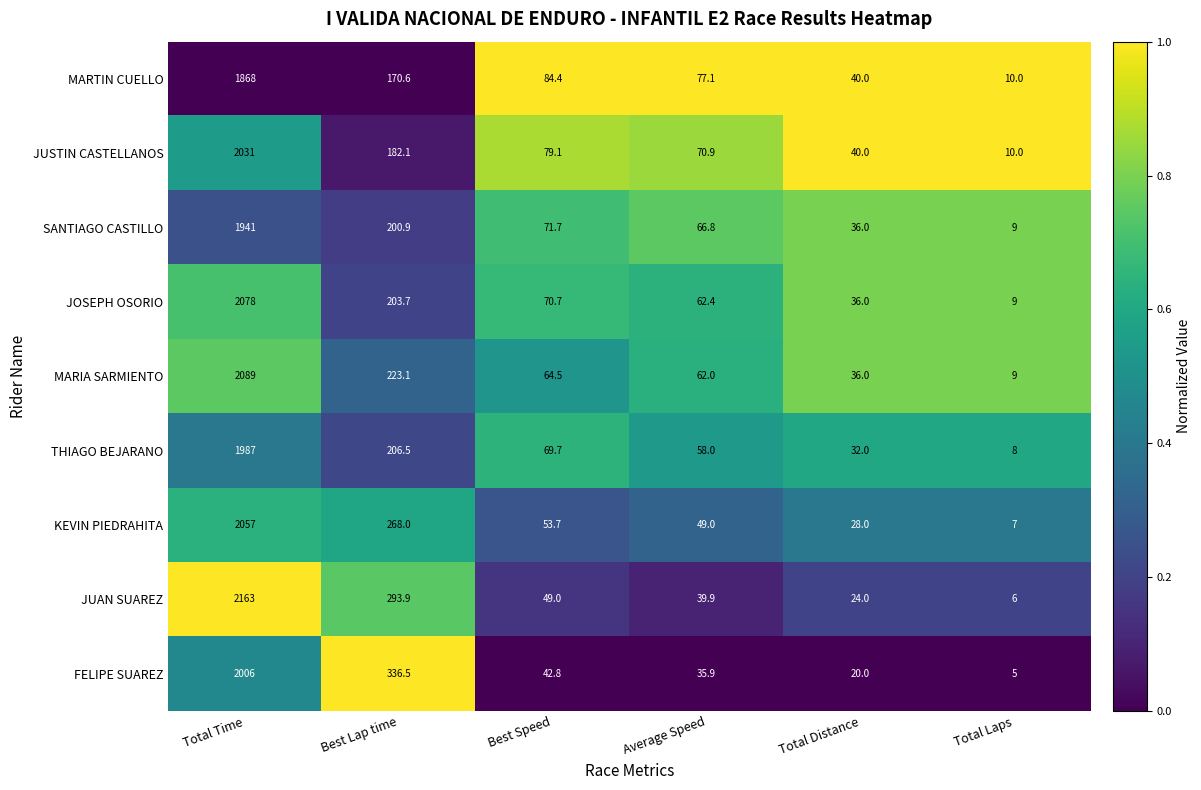

Is the value of THIAGO BEJARANO at Total Time greater than the value of KEVIN PIEDRAHITA at Average Speed?

Yes